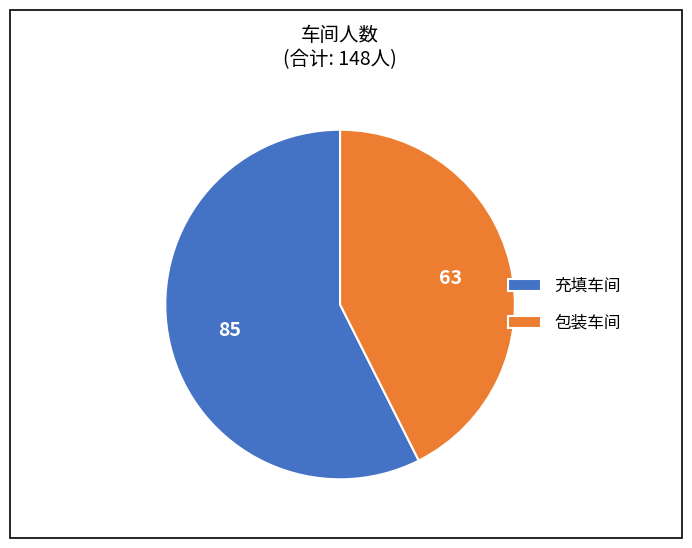

Which slice represents more than half of the pie?

充填车间